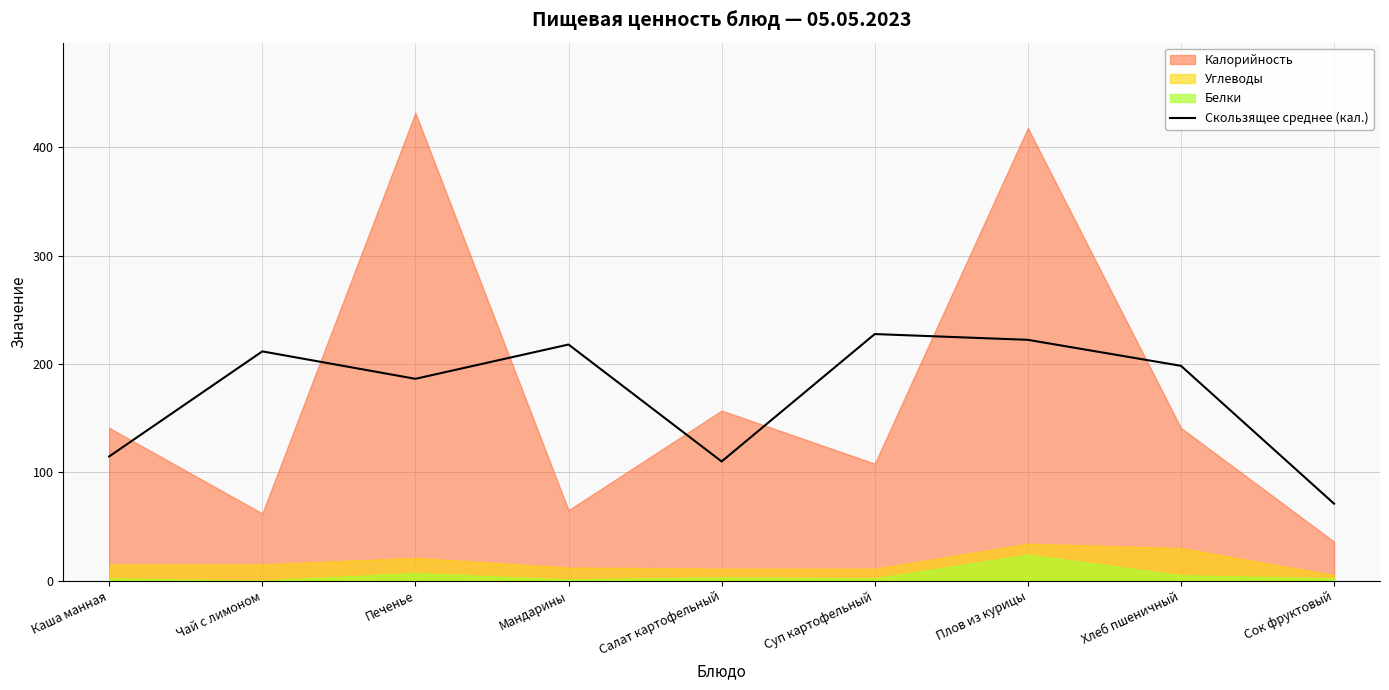

What value does the Скользящее среднее (кал.) series have at Чай с лимоном?

211.7